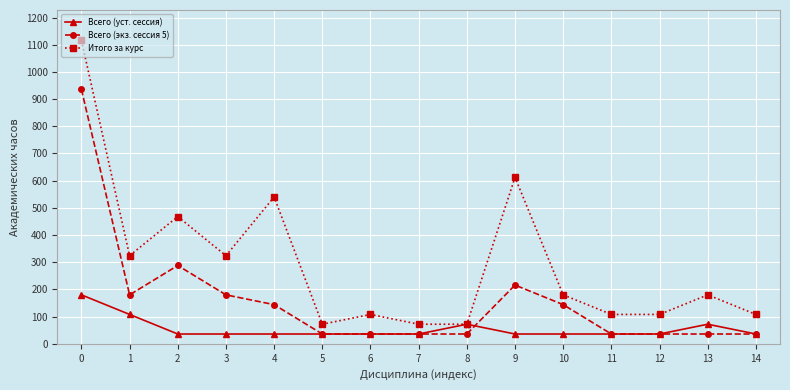

Is the value of Всего (экз. сессия 5) at 9 greater than the value of Всего (уст. сессия) at 9?

Yes